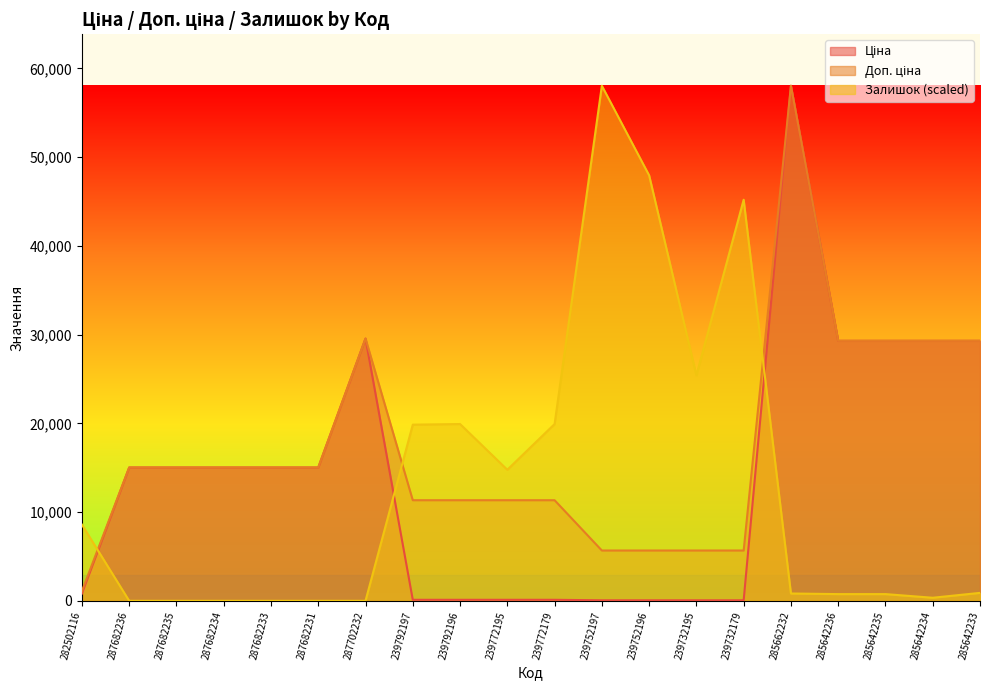

What position from the left is 239792197?

8